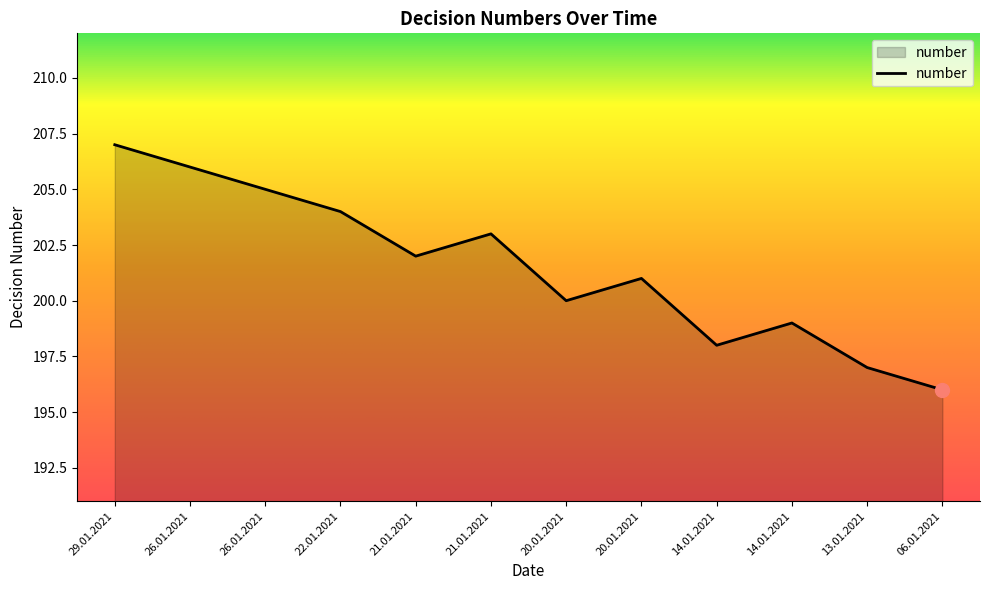

What is the value of the 9th point from the left?

198